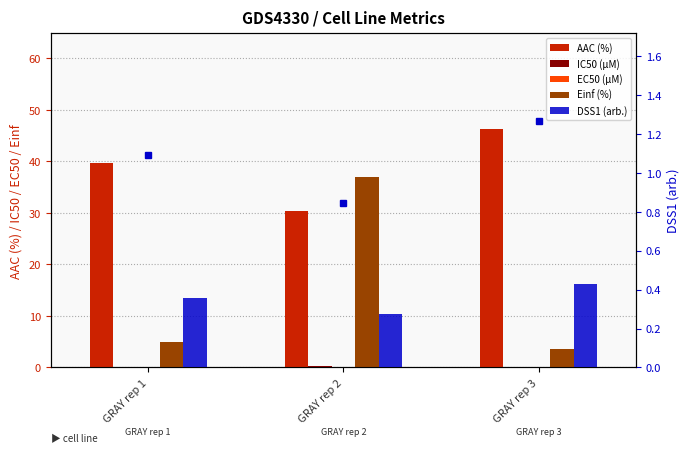

Which label corresponds to the smallest value in the chart?

GRAY rep 2